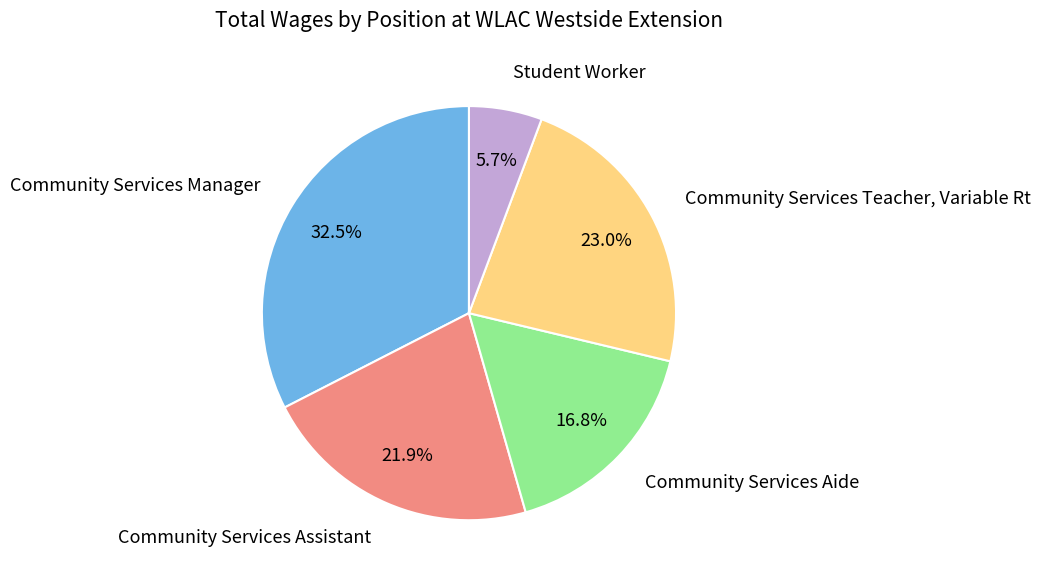

Is there any slice that represents more than half of the pie?

No